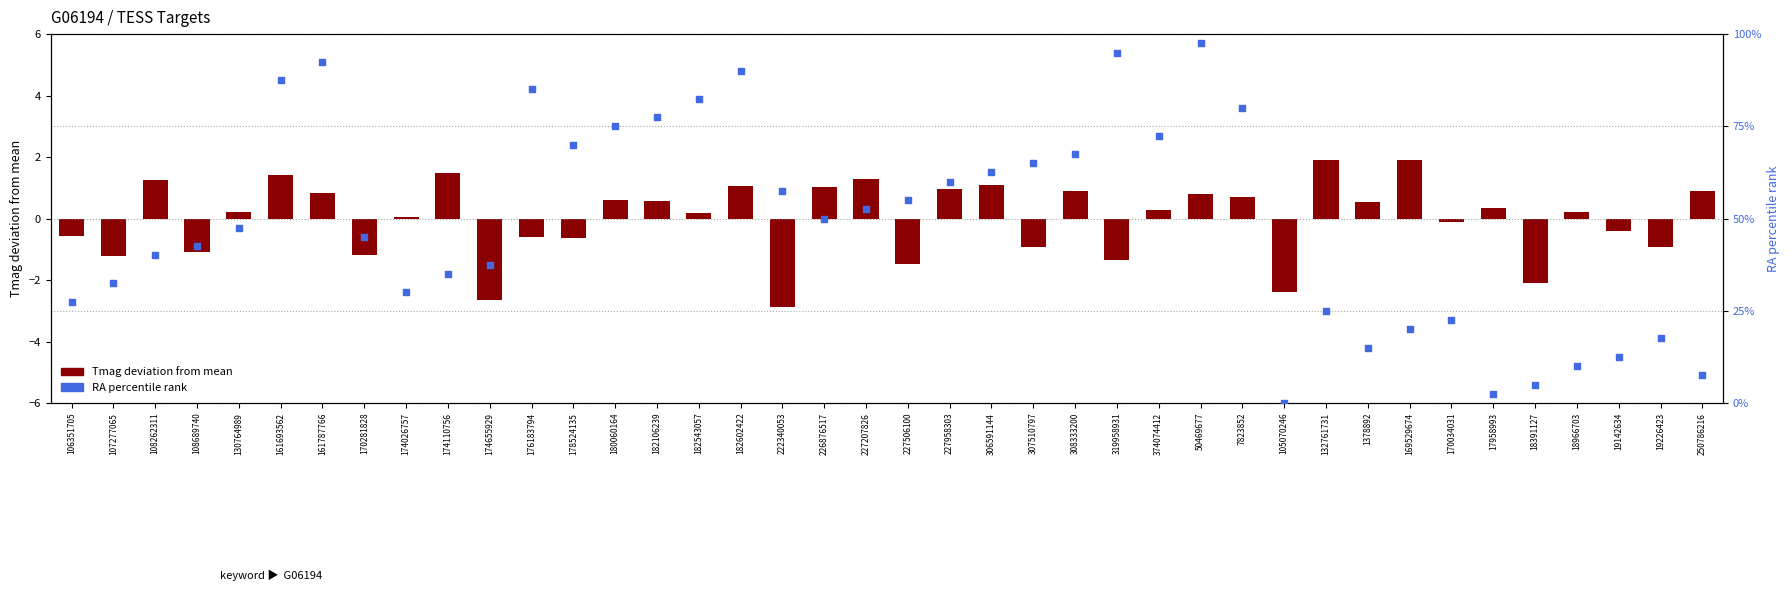

At which category is the sum across all series the highest?

50469677